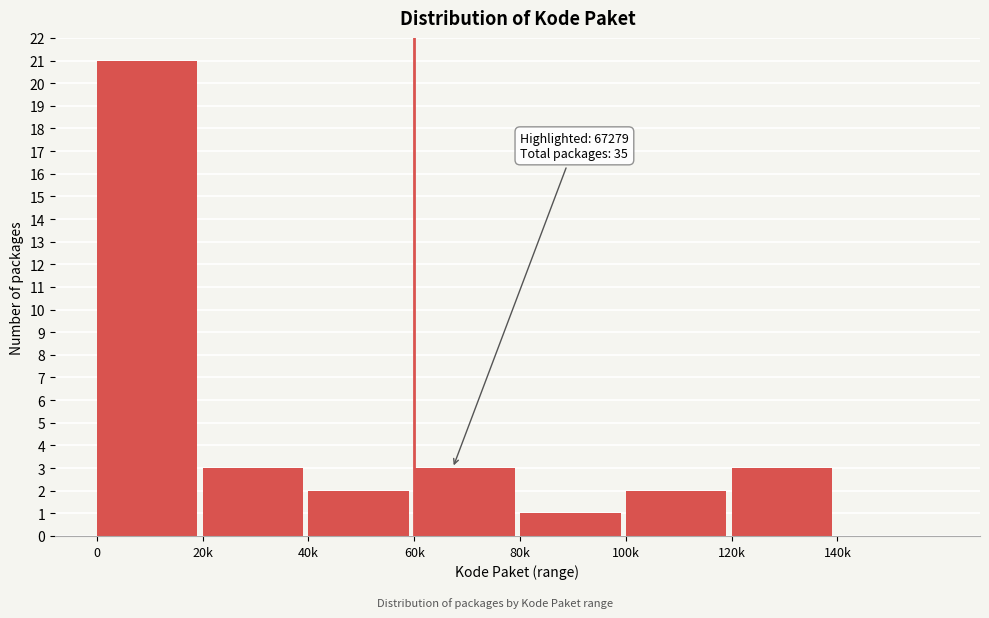

Reading right to left, transcribe all the data shown in this chart.

140k=0	120k=3	100k=2	80k=1	60k=3	40k=2	20k=3	0=21